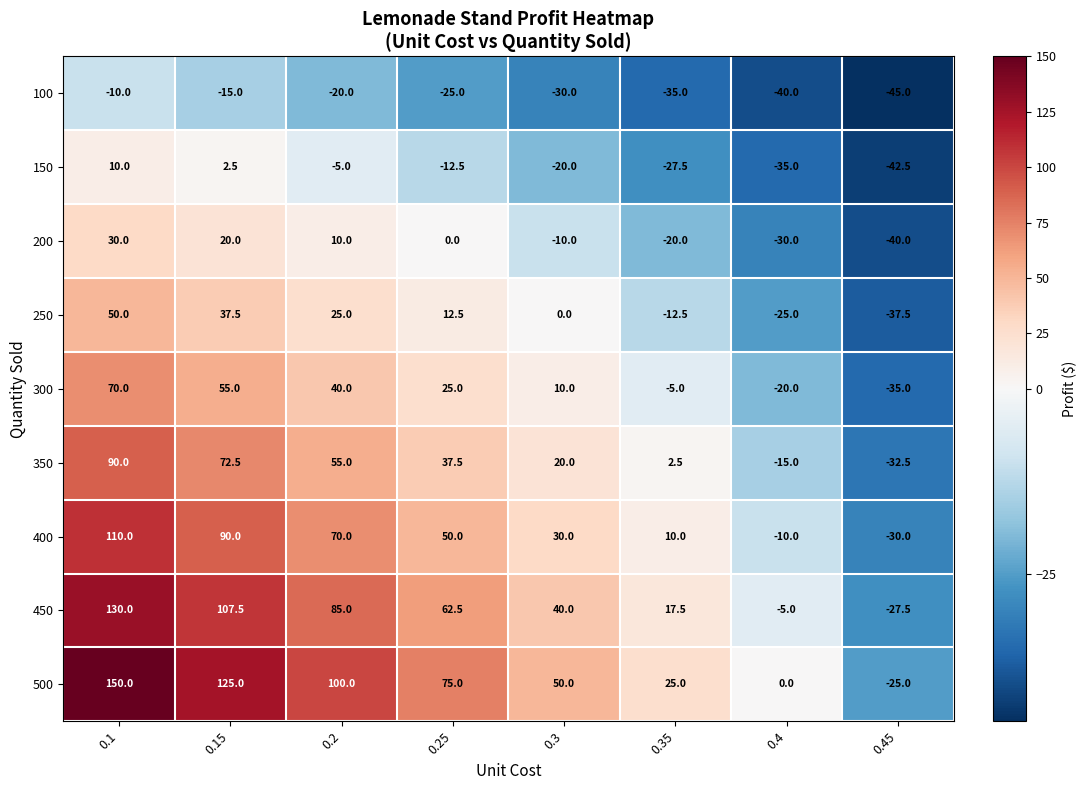

The 250 series shows 33.3 at 0.3. True or false?

False